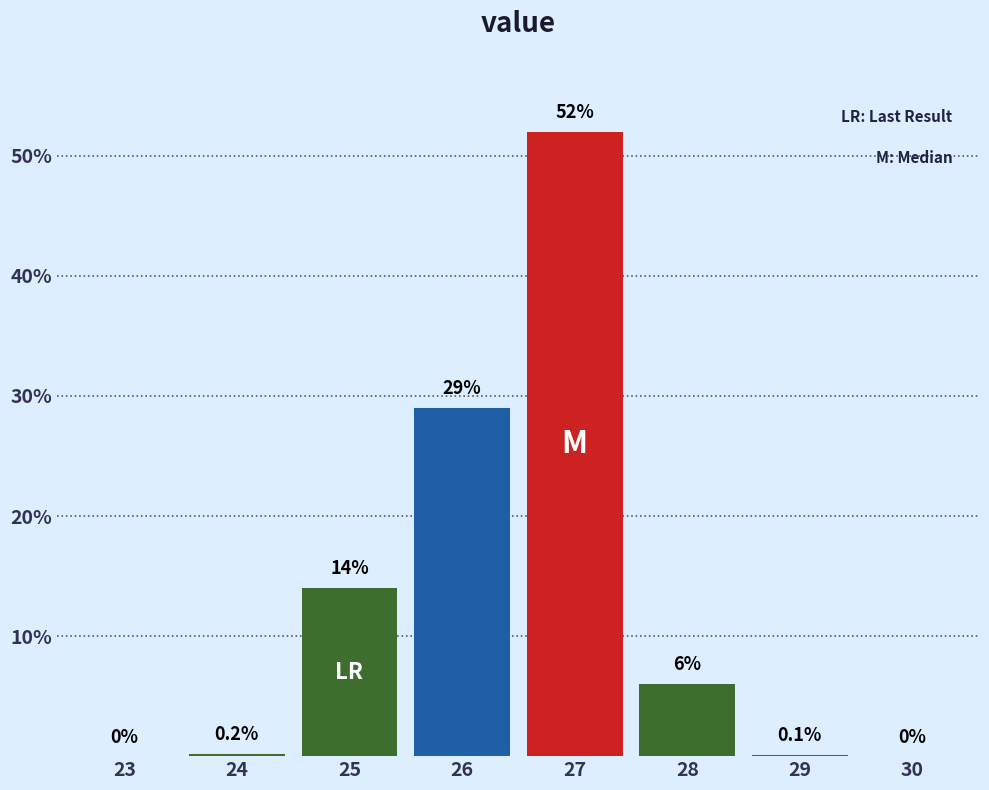

Reading right to left, what are all the values shown in this chart?

30=0.0	29=0.1	28=6.0	27=52.0	26=29.0	25=14.0	24=0.2	23=0.0